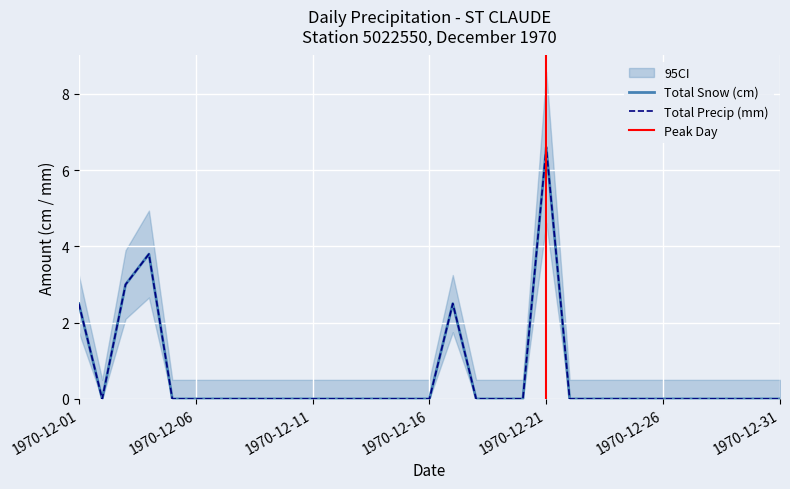

How many values in the Total Precip (mm) series exceed 0?

5